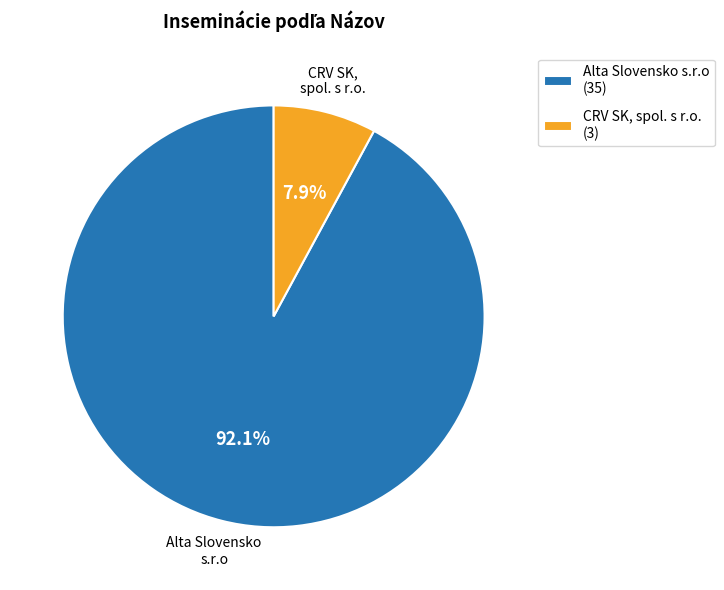

Combined, do CRV SK, spol. s r.o. (3) and Alta Slovensko s.r.o (35) account for over 50%?

Yes